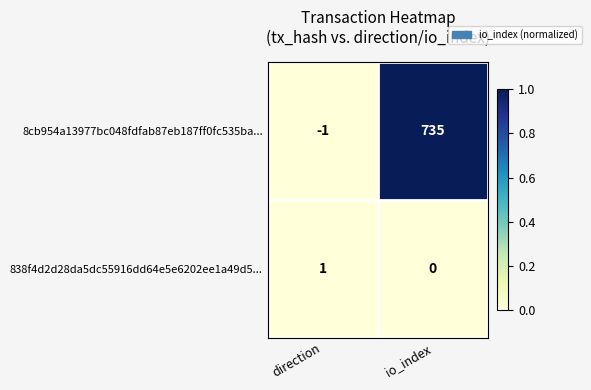

At which label is 8cb954a13977bc048fdfab87eb187ff0fc535ba... closest to 367?

direction